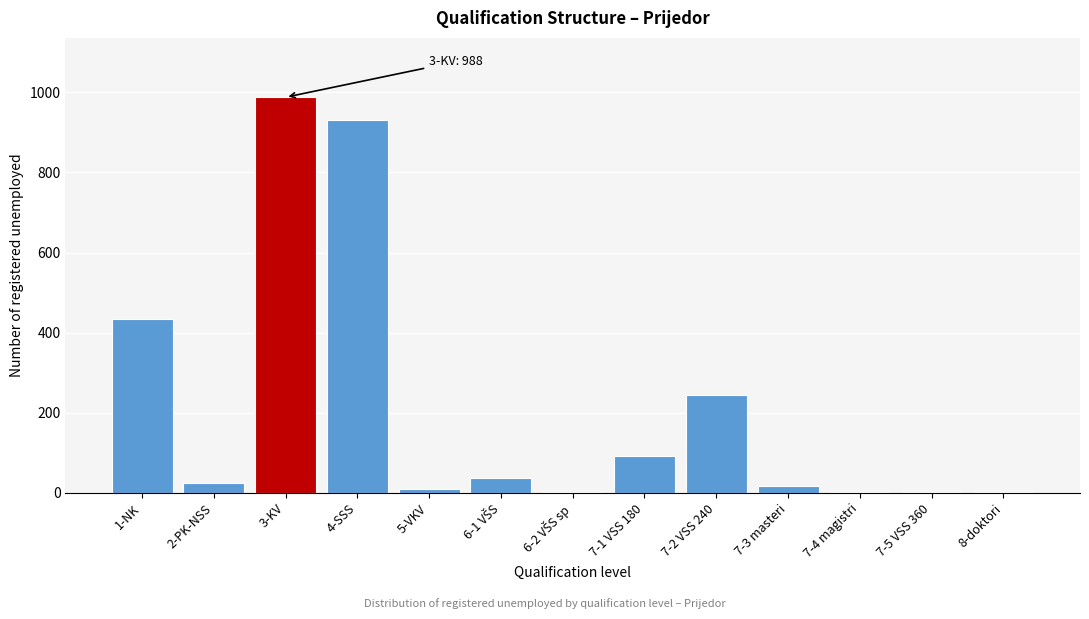

At which label is the value closest to 494?

1-NK